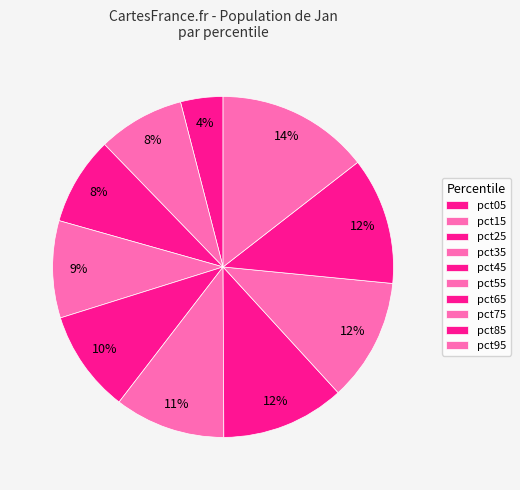

To the nearest percent, what is the average slice percentage?

10%